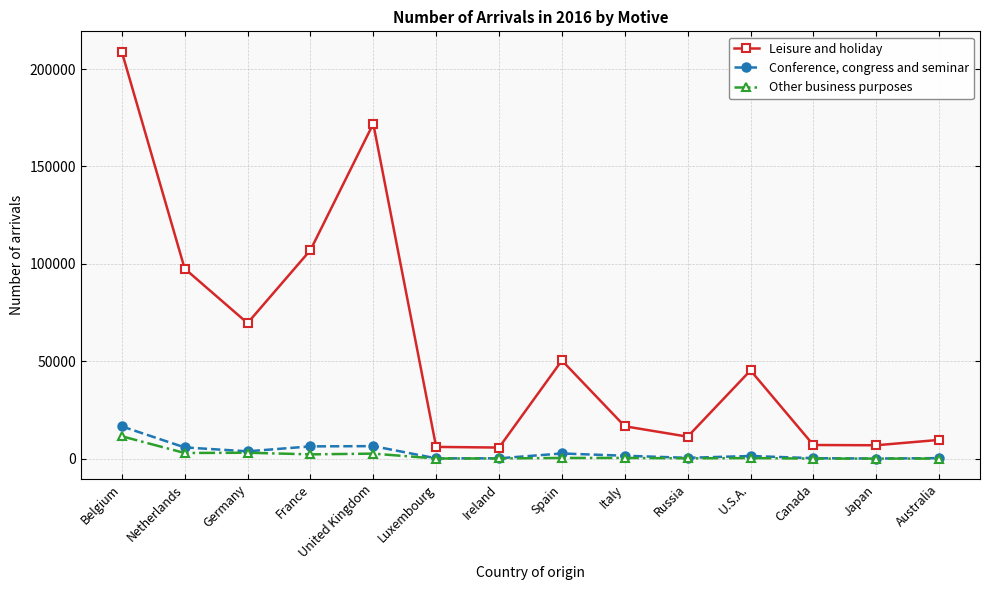

Where does the Other business purposes series first go above 415?

Belgium